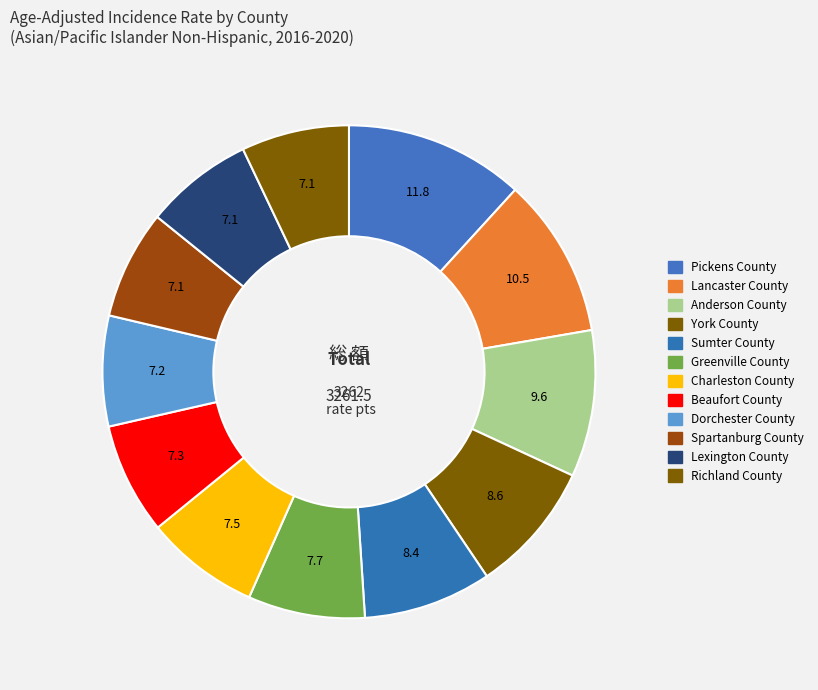

How many segments does this pie chart have?

12